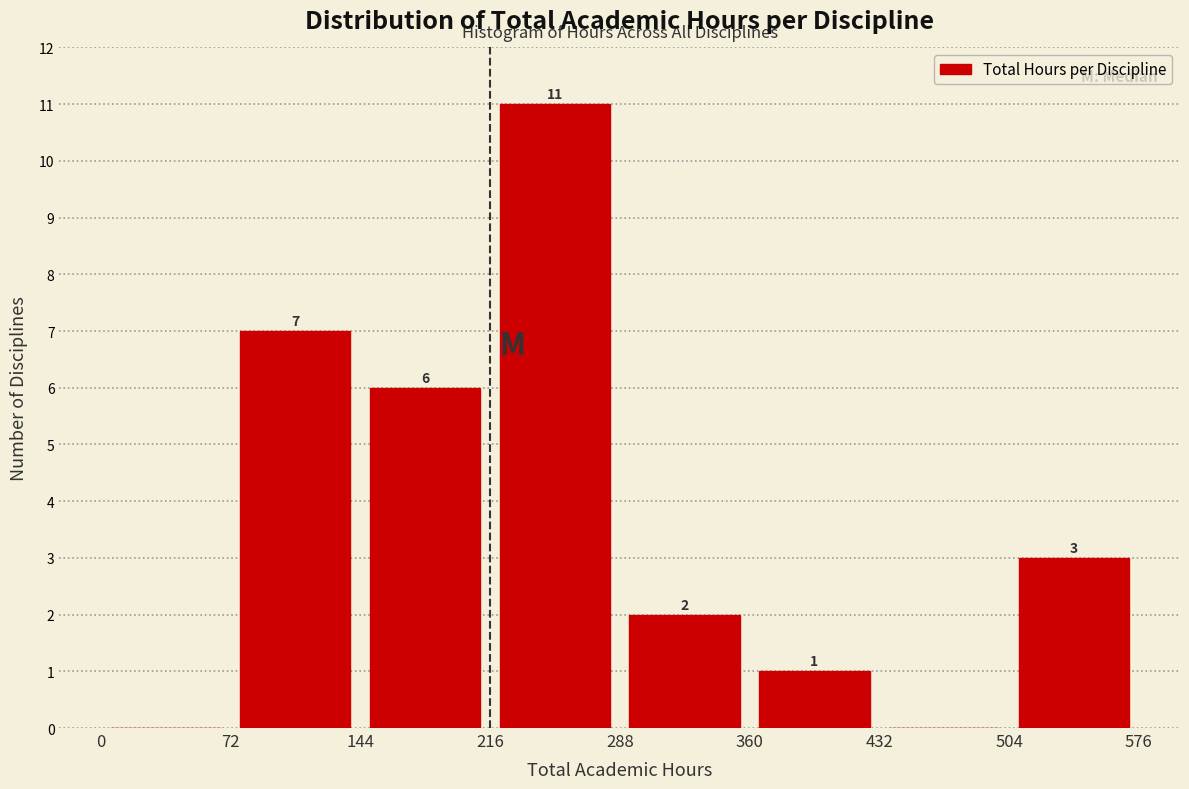

Over which range of the x-axis is the bar tallest?

216 to 288